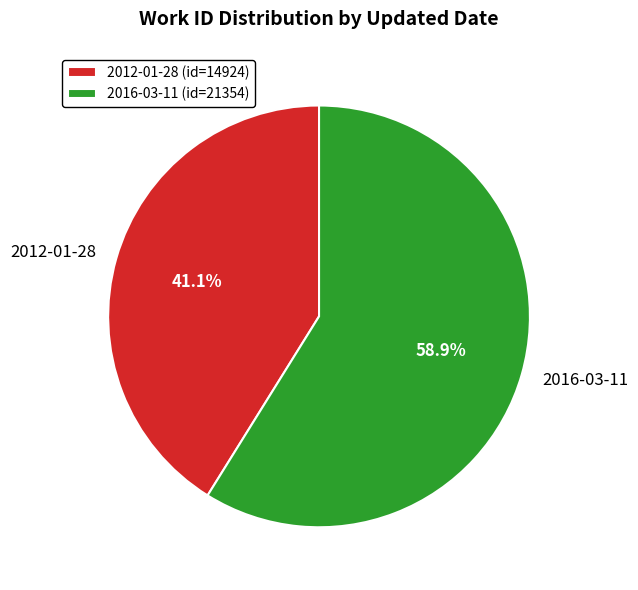

What is the ratio of the value at 2016-03-11 to the value at 2012-01-28?

1.4